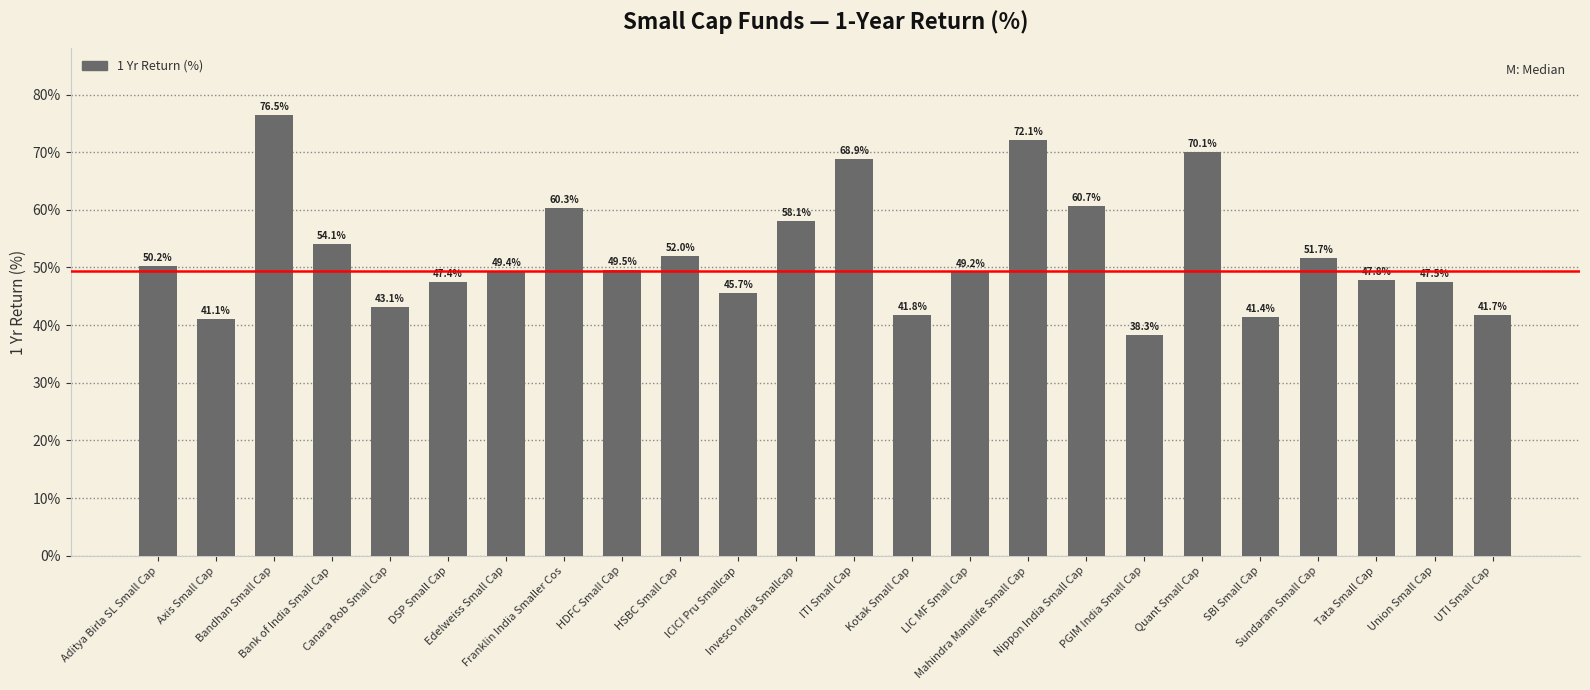

What is the difference between the maximum and minimum values?

38.3